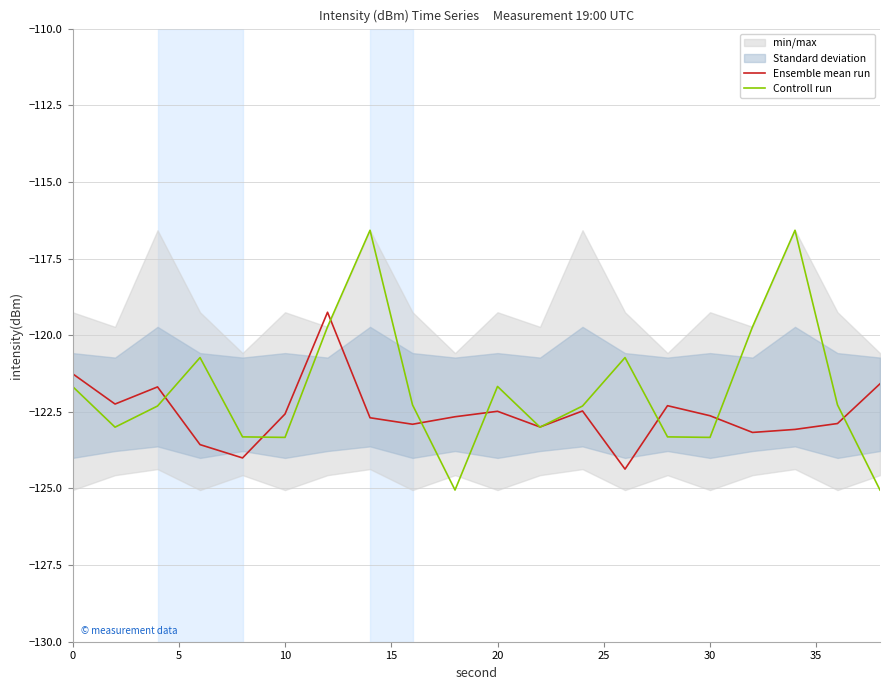

How many lines are shown in the chart?

2